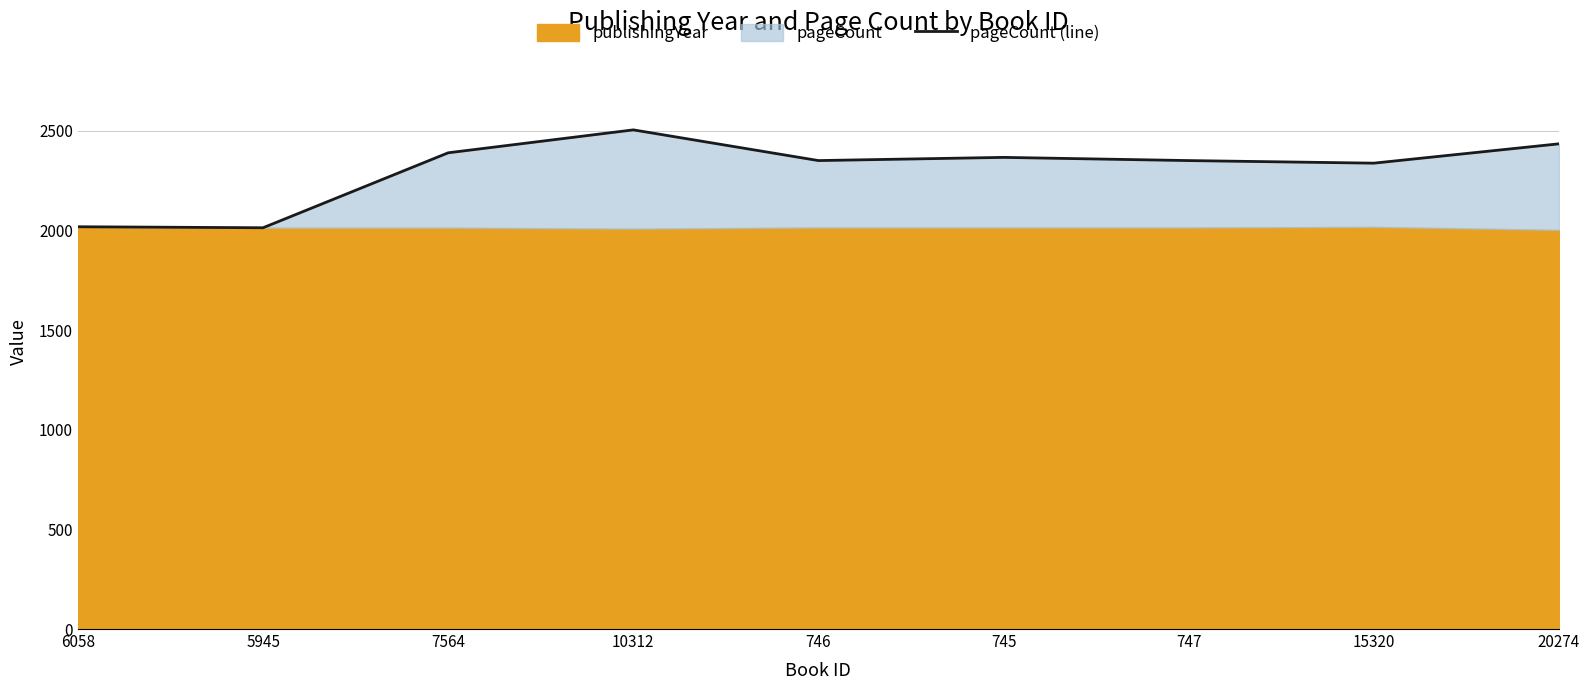

What is the difference between the values at 5945 and 747?

337